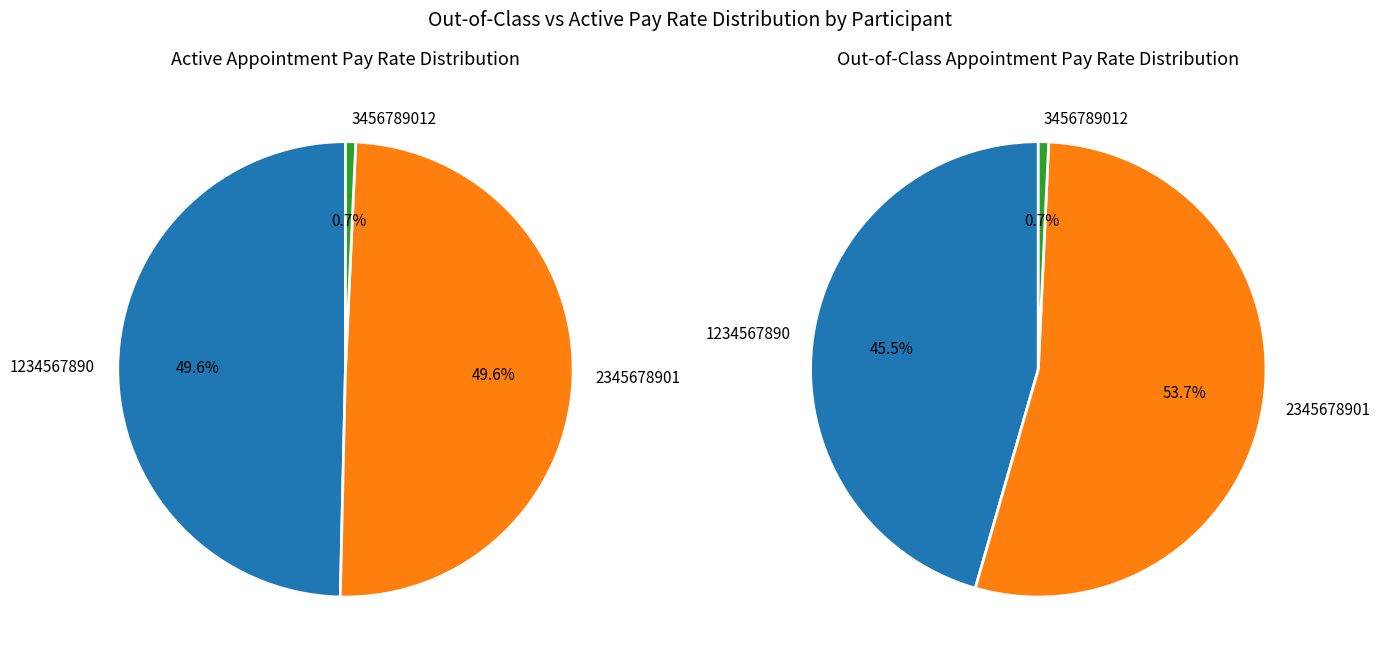

Between 2345678901 and 3456789012, which series saw the biggest shift?

Out-of-Class Appointment Pay Rate